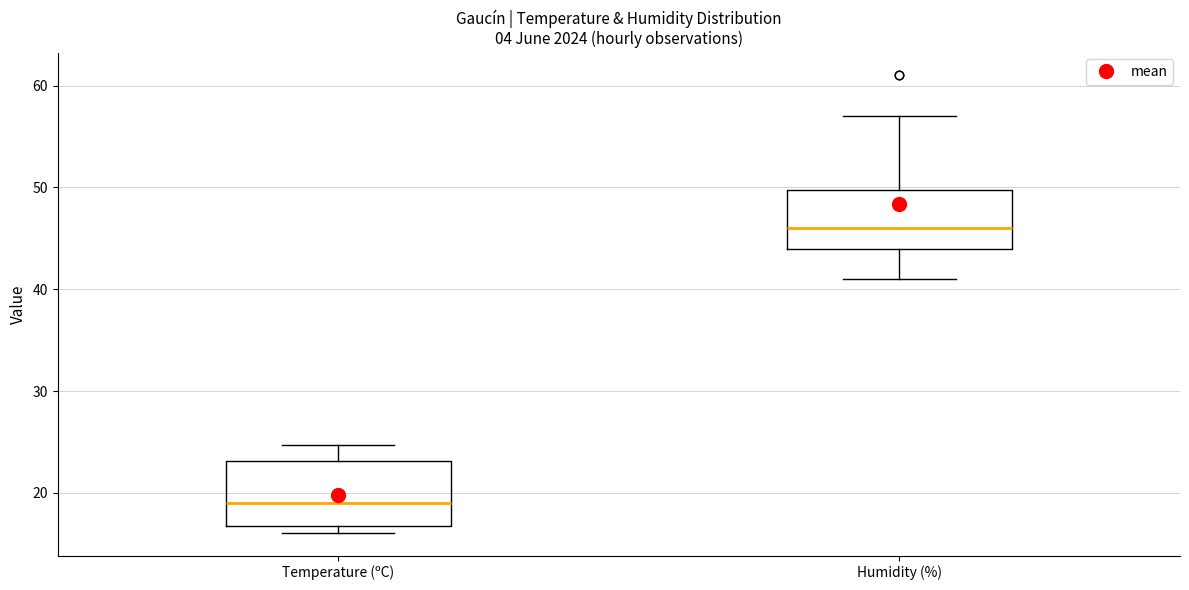

Which box has the lowest median line?

Temperature (ºC)